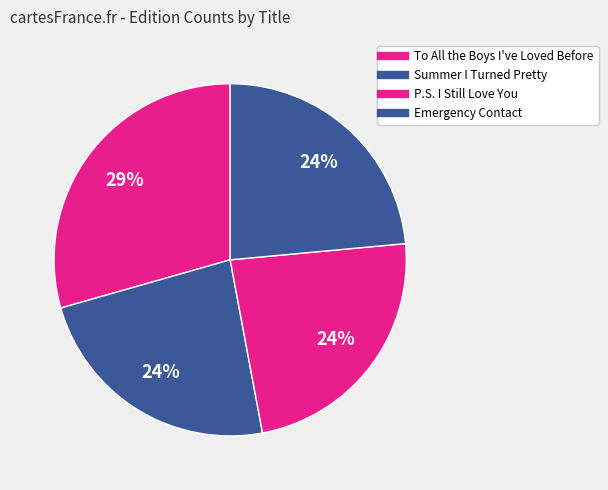

To the nearest percent, what is the difference between the Summer I Turned Pretty and P.S. I Still Love You slice percentages?

5%